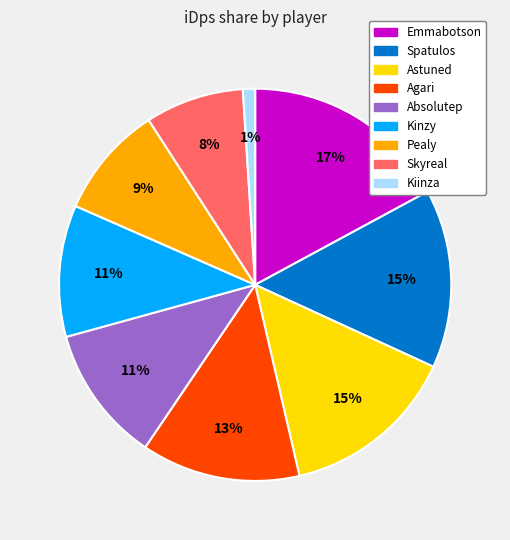

How many slices are in this pie chart?

9